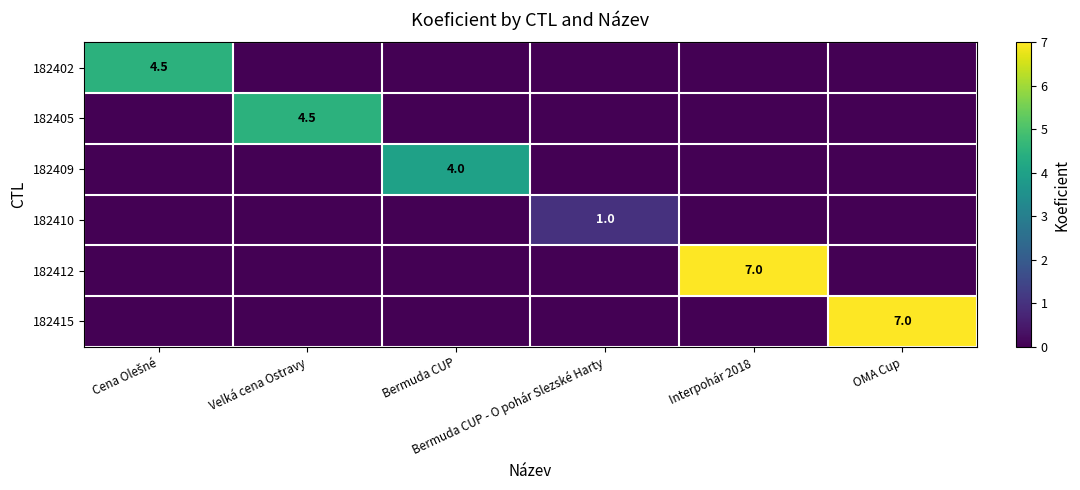

At which label does 182409 reach its minimum?

Cena Olešné